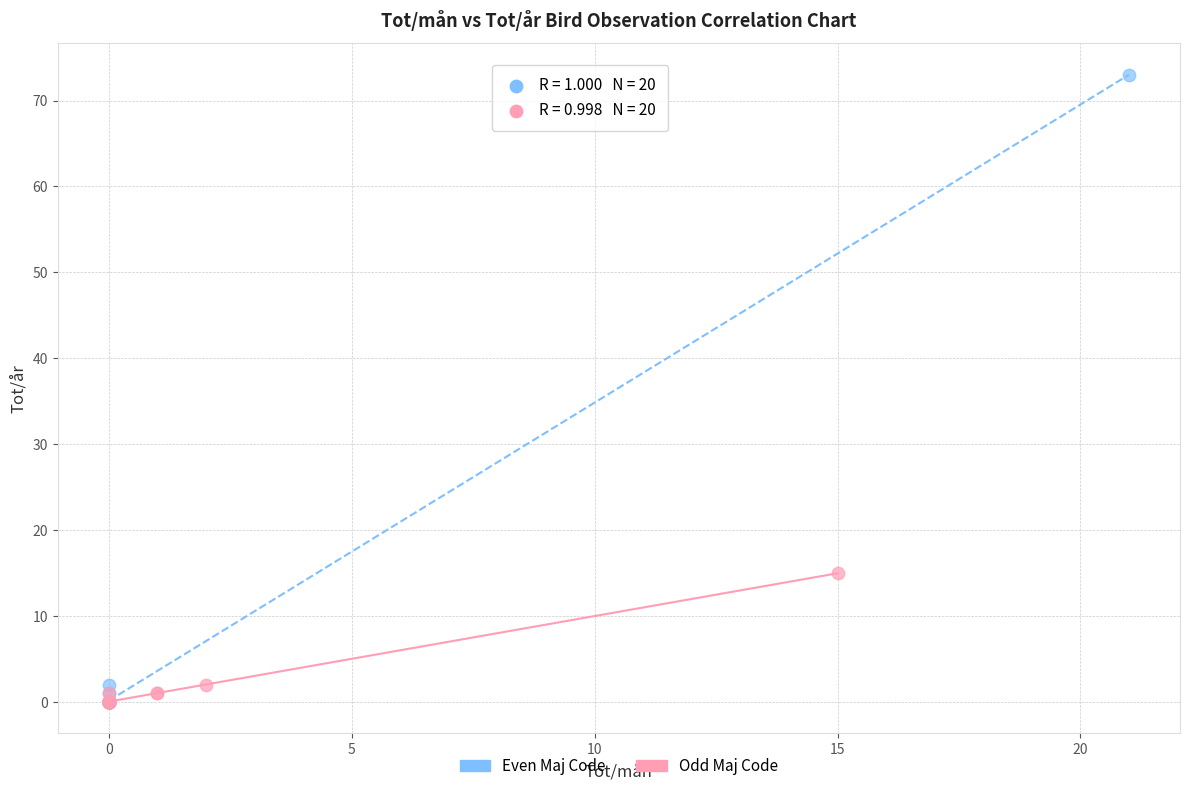

What are all the series names shown in the legend?

Even Maj Code, Odd Maj Code